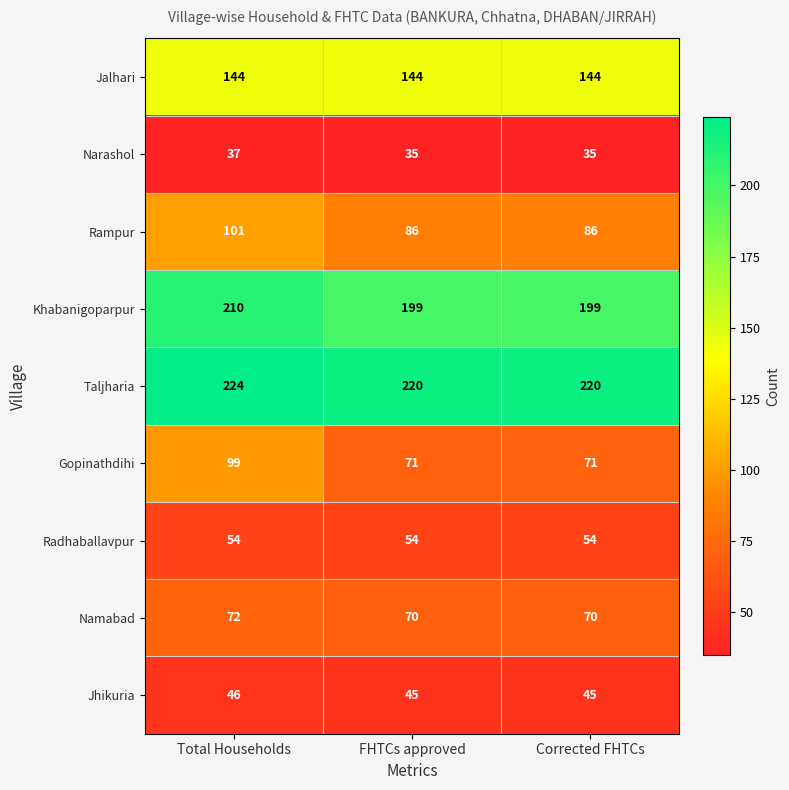

Reading left to right, transcribe all the data shown in this chart.

Jalhari: Total Households=144	FHTCs approved=144	Corrected FHTCs=144
Narashol: Total Households=37	FHTCs approved=35	Corrected FHTCs=35
Rampur: Total Households=101	FHTCs approved=86	Corrected FHTCs=86
Khabanigoparpur: Total Households=210	FHTCs approved=199	Corrected FHTCs=199
Taljharia: Total Households=224	FHTCs approved=220	Corrected FHTCs=220
Gopinathdihi: Total Households=99	FHTCs approved=71	Corrected FHTCs=71
Radhaballavpur: Total Households=54	FHTCs approved=54	Corrected FHTCs=54
Namabad: Total Households=72	FHTCs approved=70	Corrected FHTCs=70
Jhikuria: Total Households=46	FHTCs approved=45	Corrected FHTCs=45